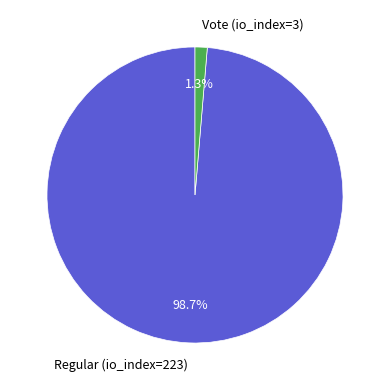

Between Regular (io_index=223) and Vote (io_index=3), which is larger?

Regular (io_index=223)